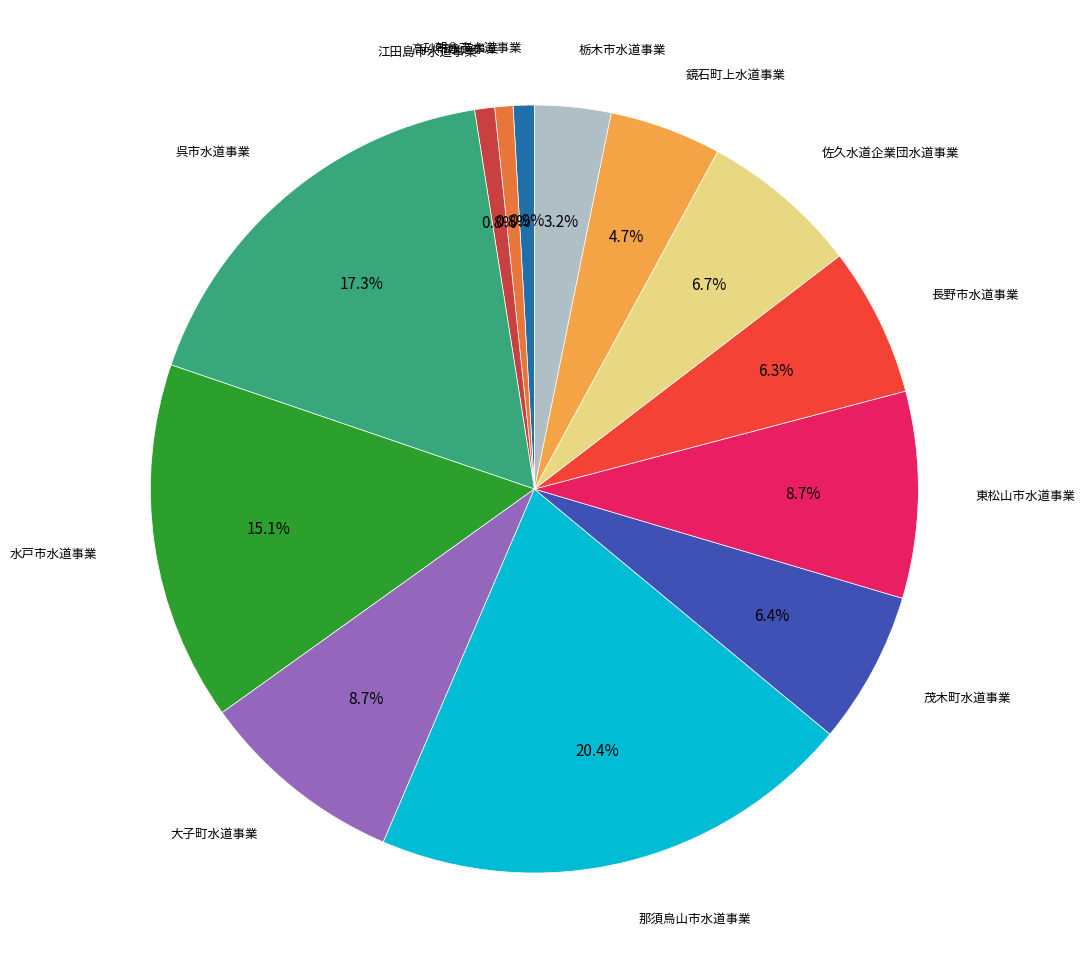

To the nearest percent, what is the average slice percentage?

8%